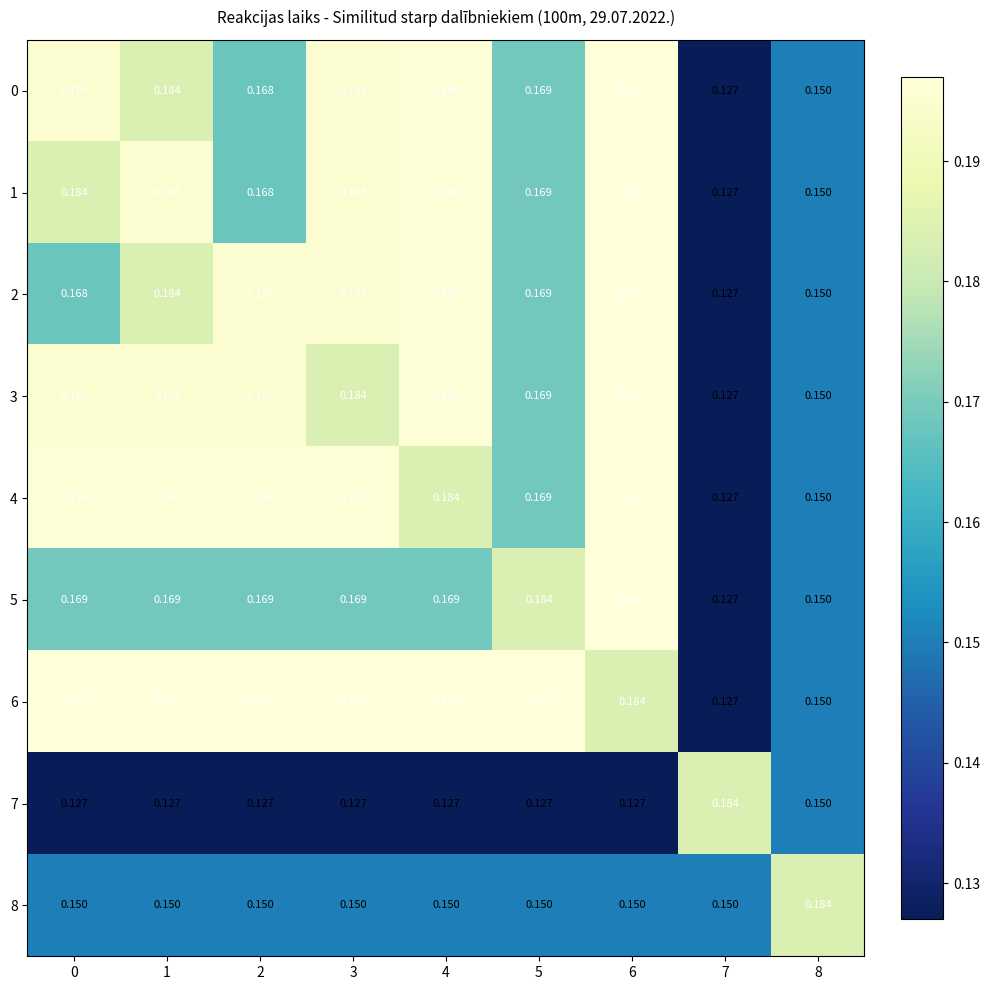

Count the number of data series in this chart.

9